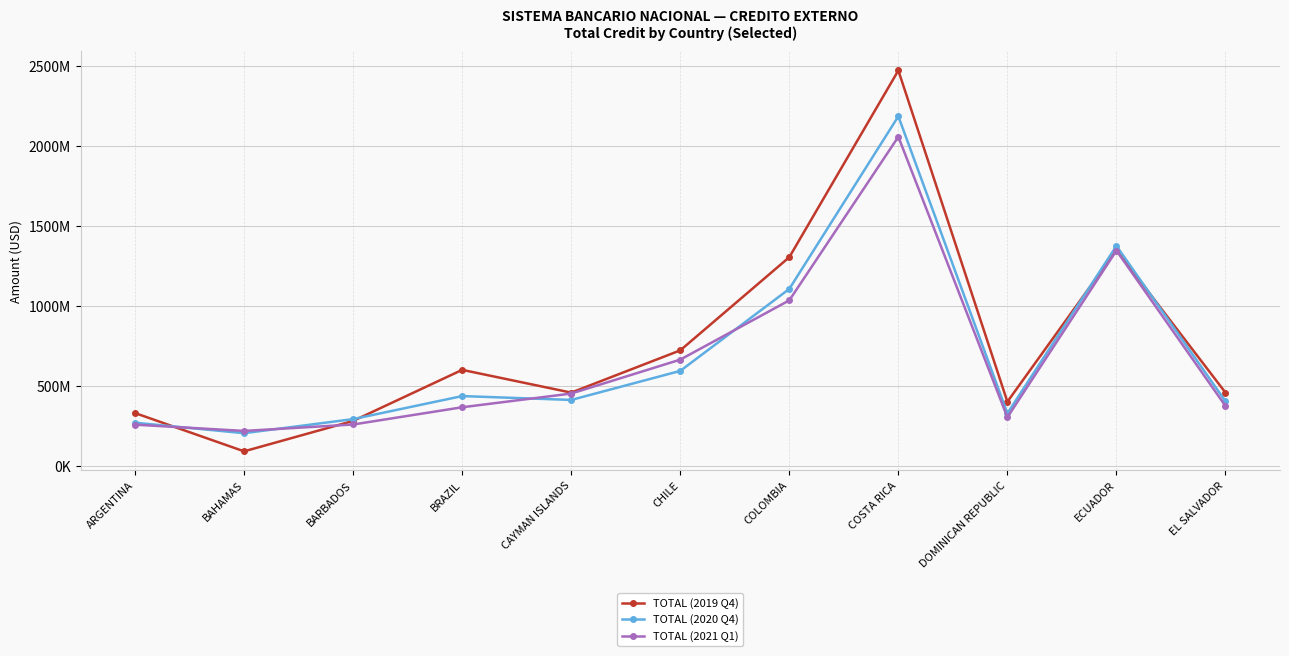

What is the label of the 1st point from the right?

EL SALVADOR